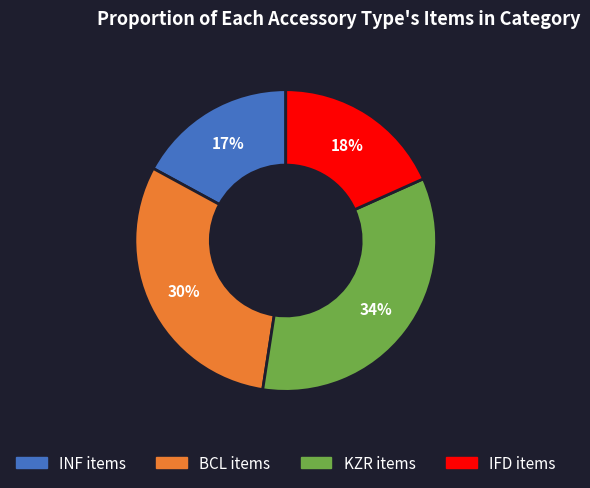

Which slice is the largest?

KZR items